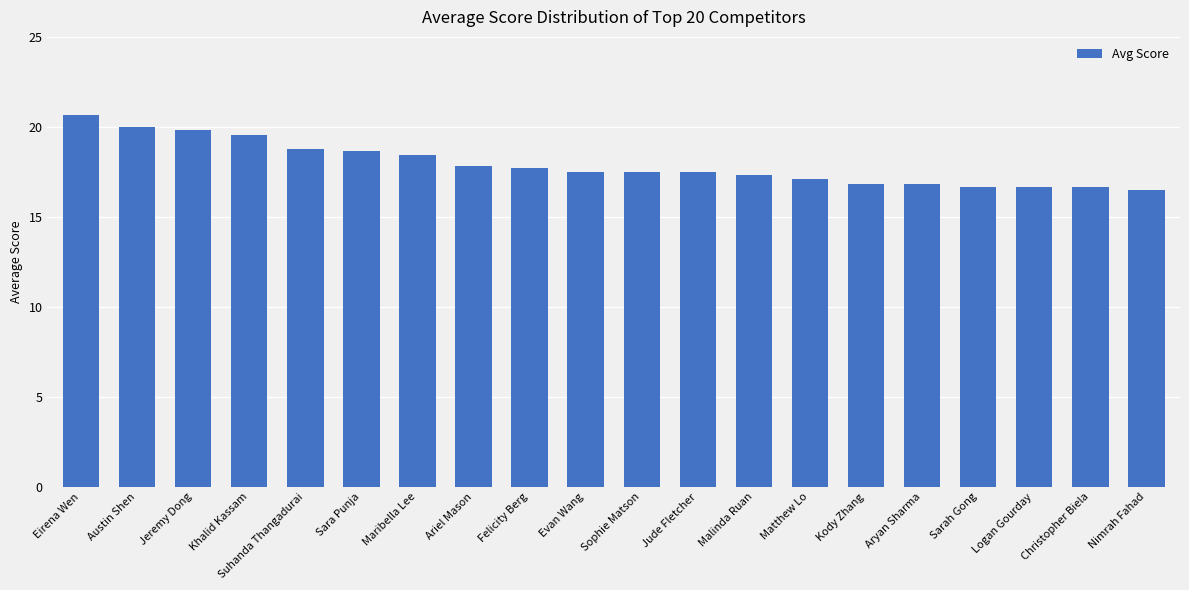

What is the change in value from Eirena Wen to Jeremy Dong?

-0.8